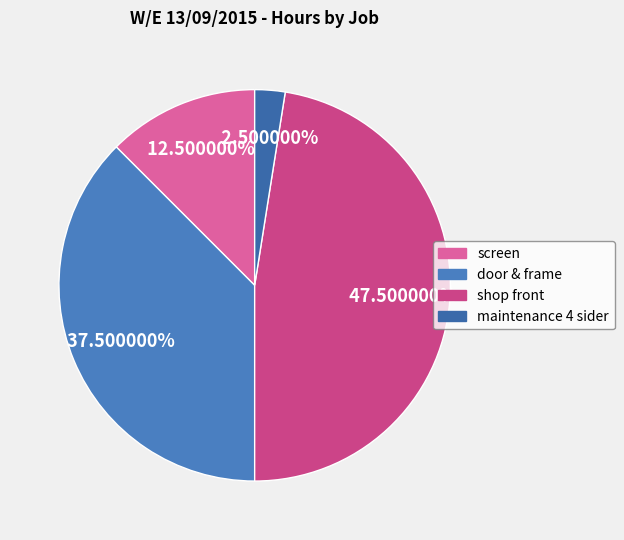

How many slices are in this pie chart?

4